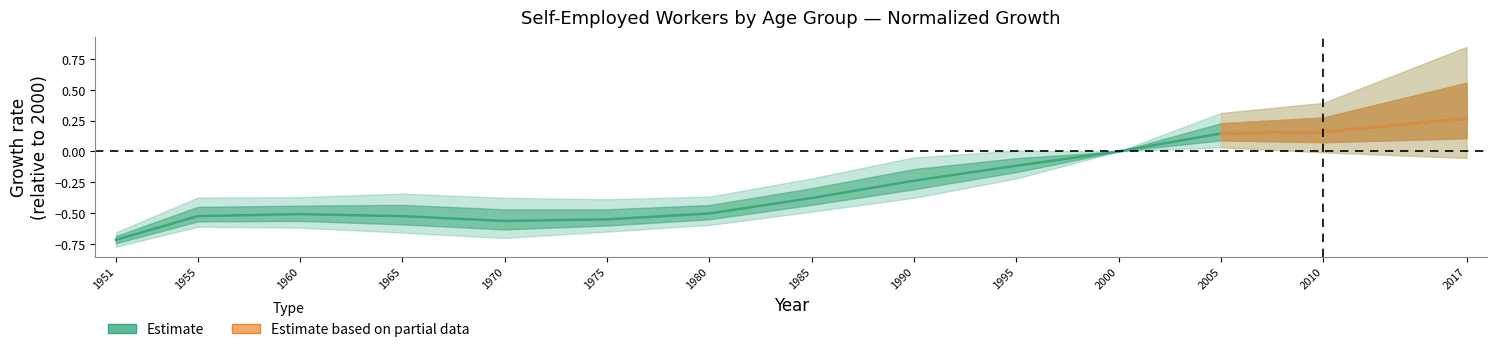

How many categories are shown in the chart?

14